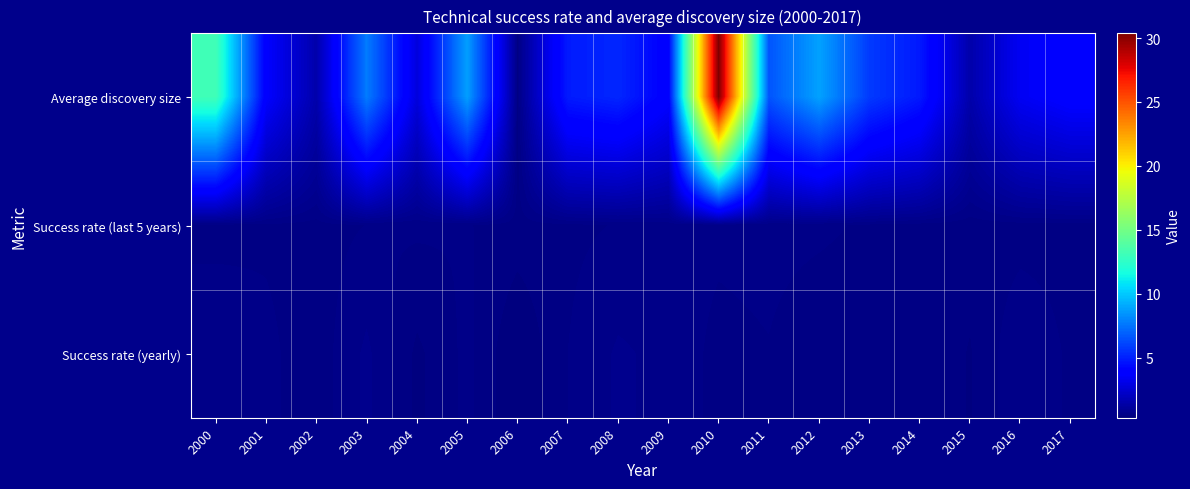

What is the total value across all series at 2009?

5.0